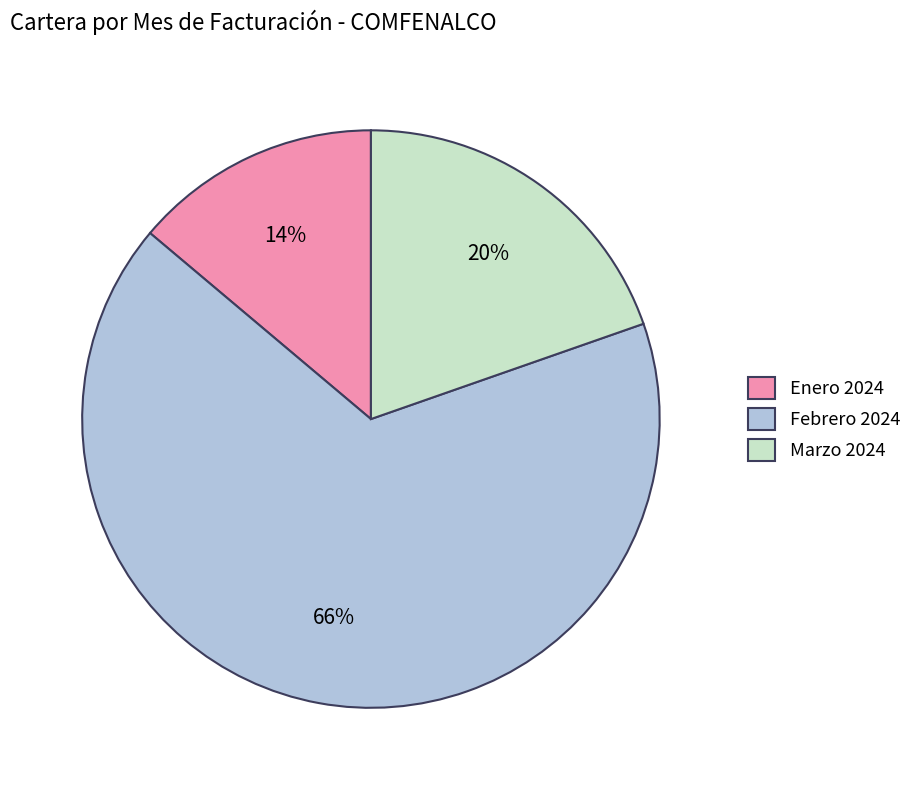

Between Marzo 2024 and Febrero 2024, which is larger?

Febrero 2024